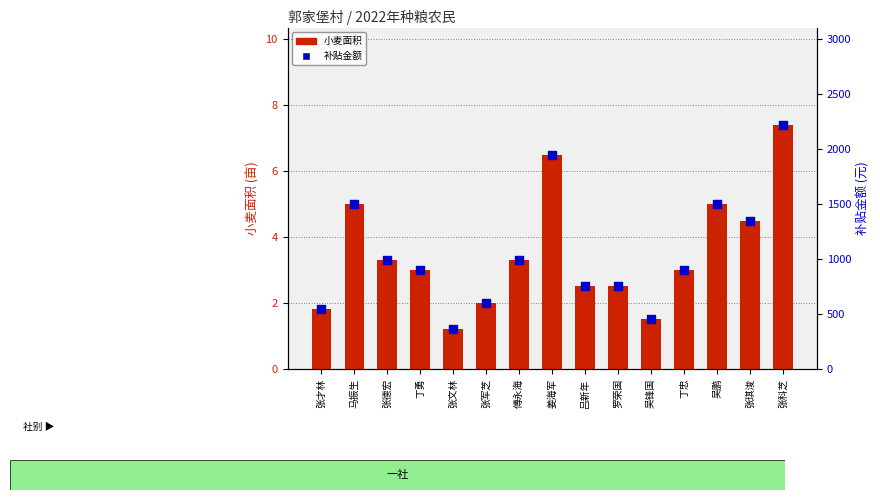

Which series reaches the minimum Y coordinate?

小麦面积